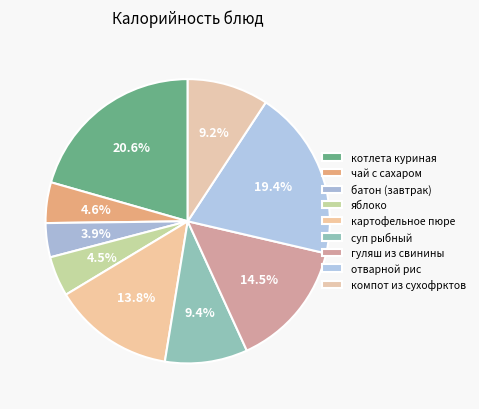

Rank the categories by value from lowest to highest.

батон (завтрак), яблоко, чай с сахаром, компот из сухофрктов, суп рыбный, картофельное пюре, гуляш из свинины, отварной рис, котлета куриная